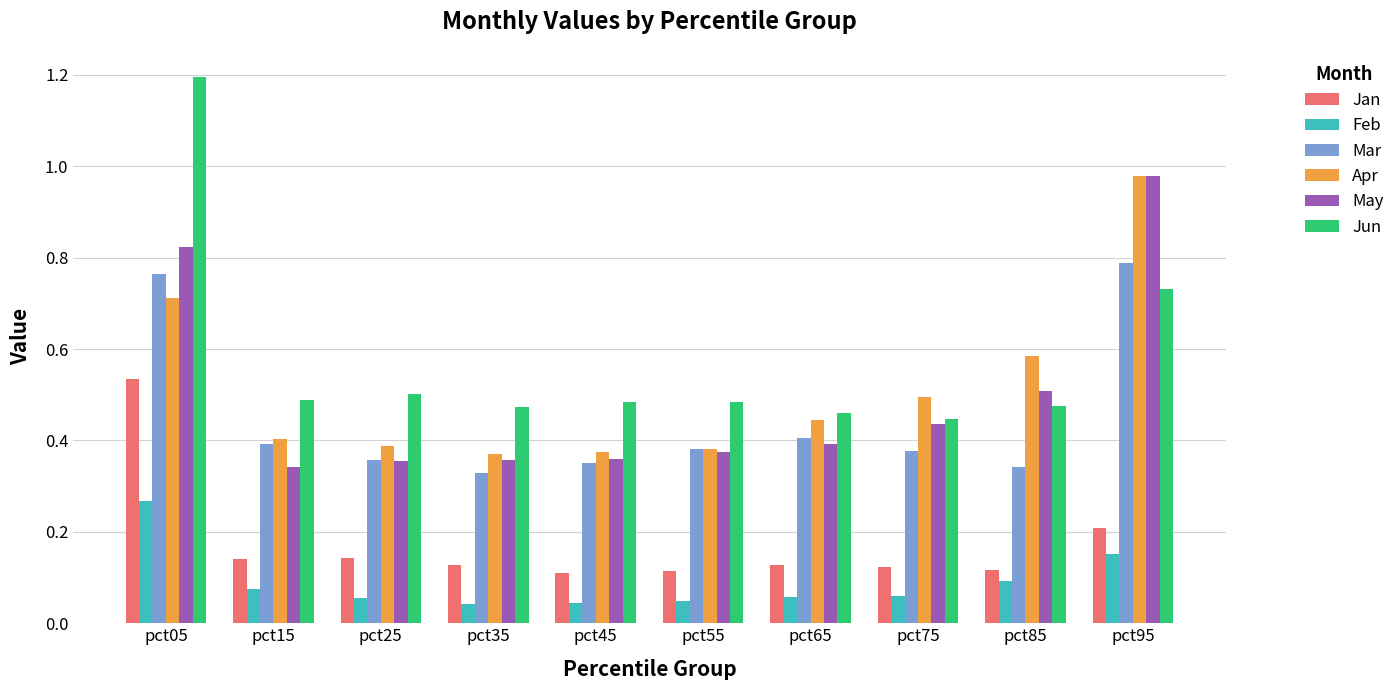

Between pct85 and pct95, which series saw the biggest shift?

May